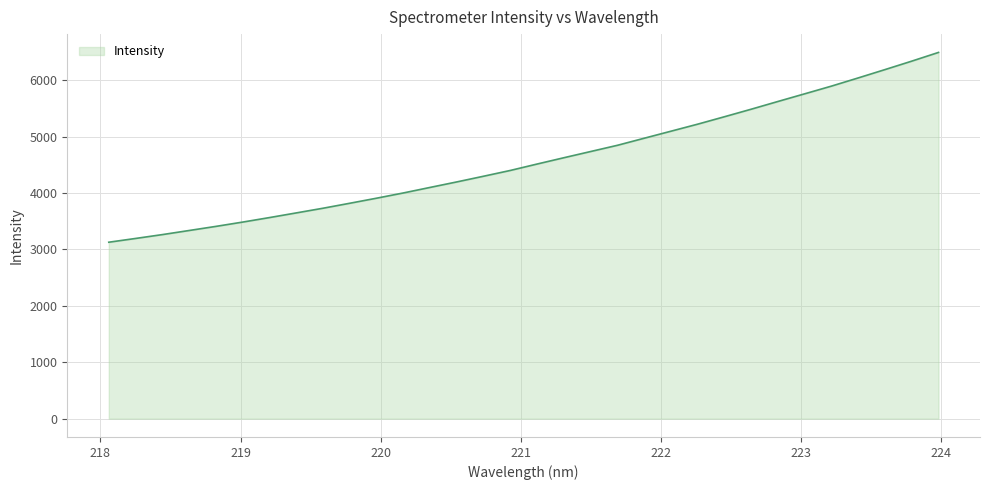

What is the difference between the maximum and minimum values?

3365.9